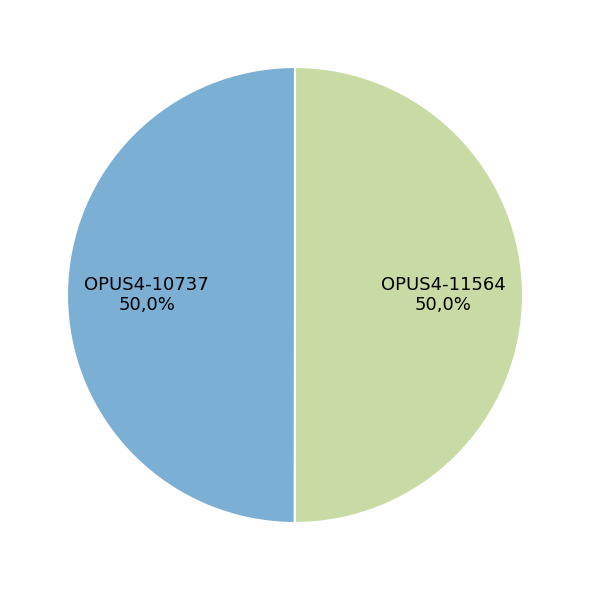

Does OPUS4-10737 represent more than half of the total?

No